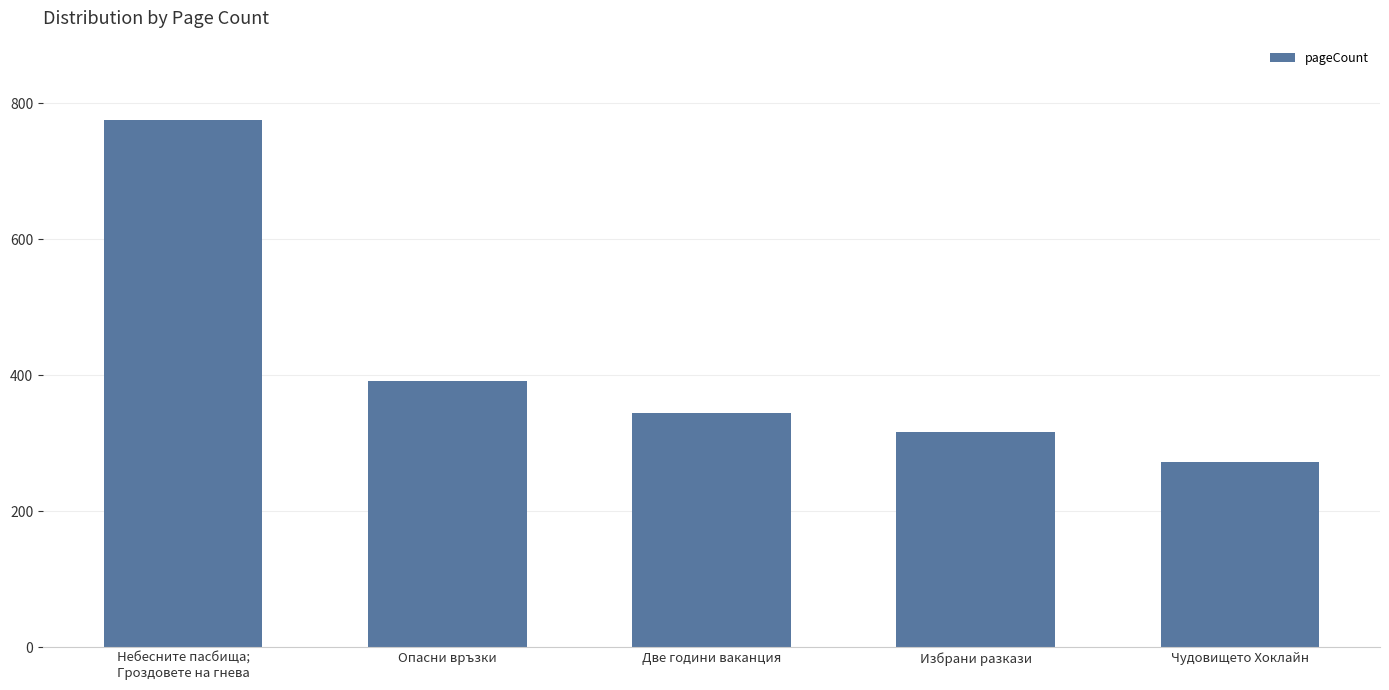

Reading left to right, extract all data points from this chart.

Небесните пасбища;
Гроздовете на гнева=776	Опасни връзки=392	Две години ваканция=344	Избрани разкази=316	Чудовището Хоклайн=272